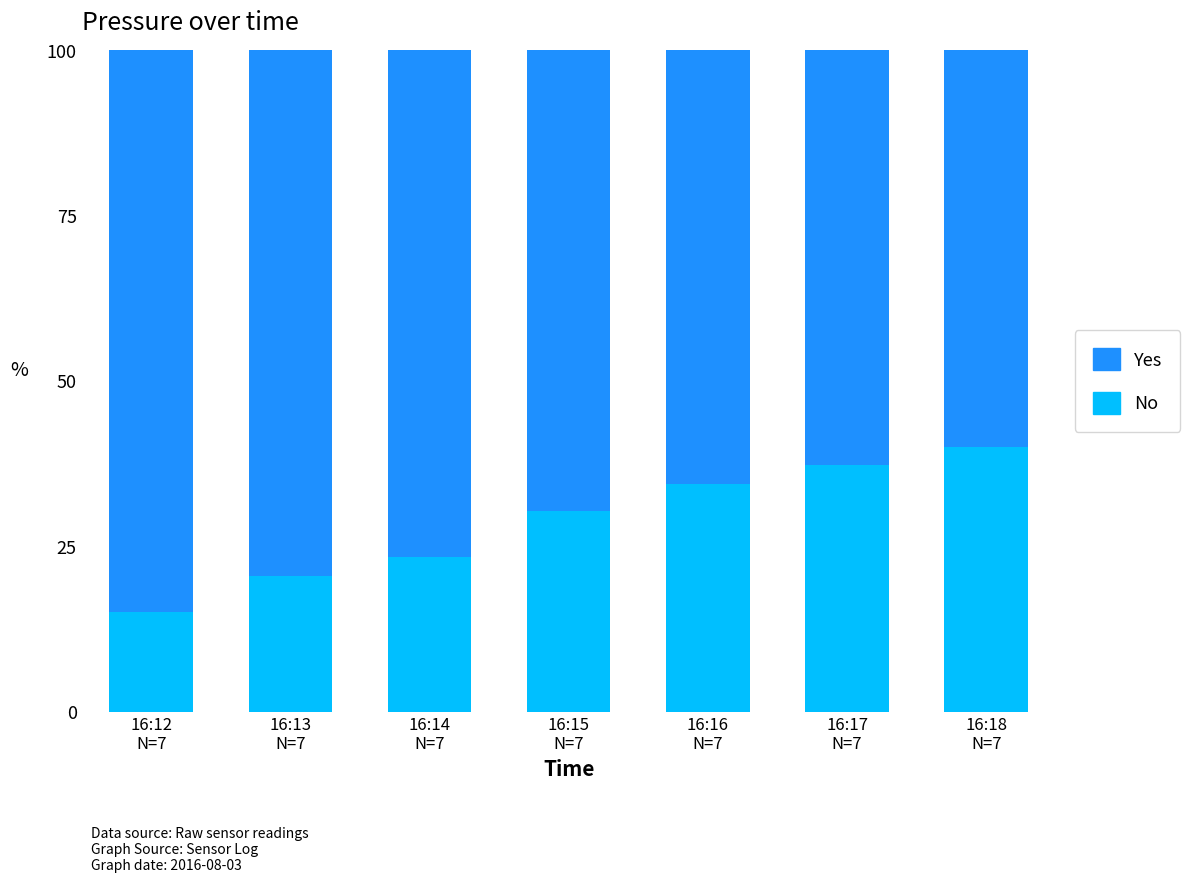

Does the chart contain stacked bars?

Yes